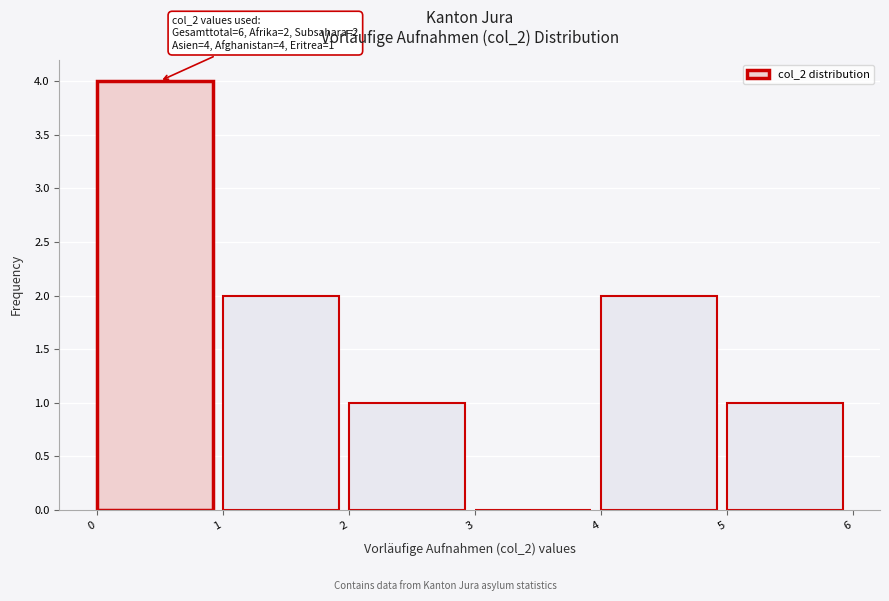

Over which range of the x-axis is the bar tallest?

0 to 1